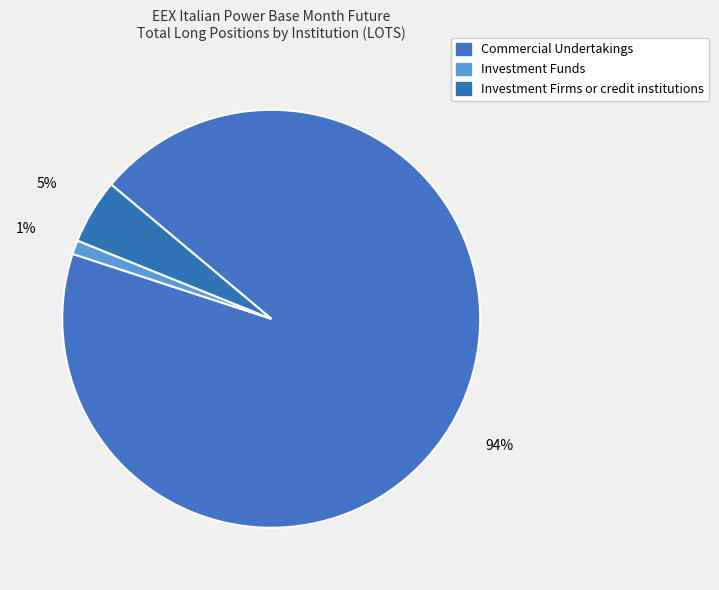

Is it true that Commercial Undertakings is 57% of the pie?

False